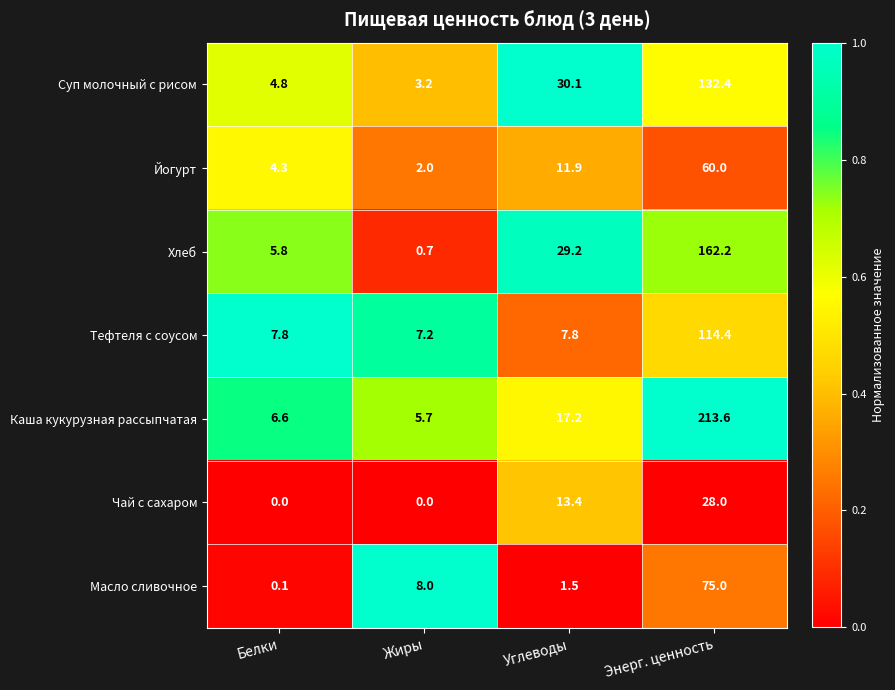

At how many categories does at least one series exceed 0?

4